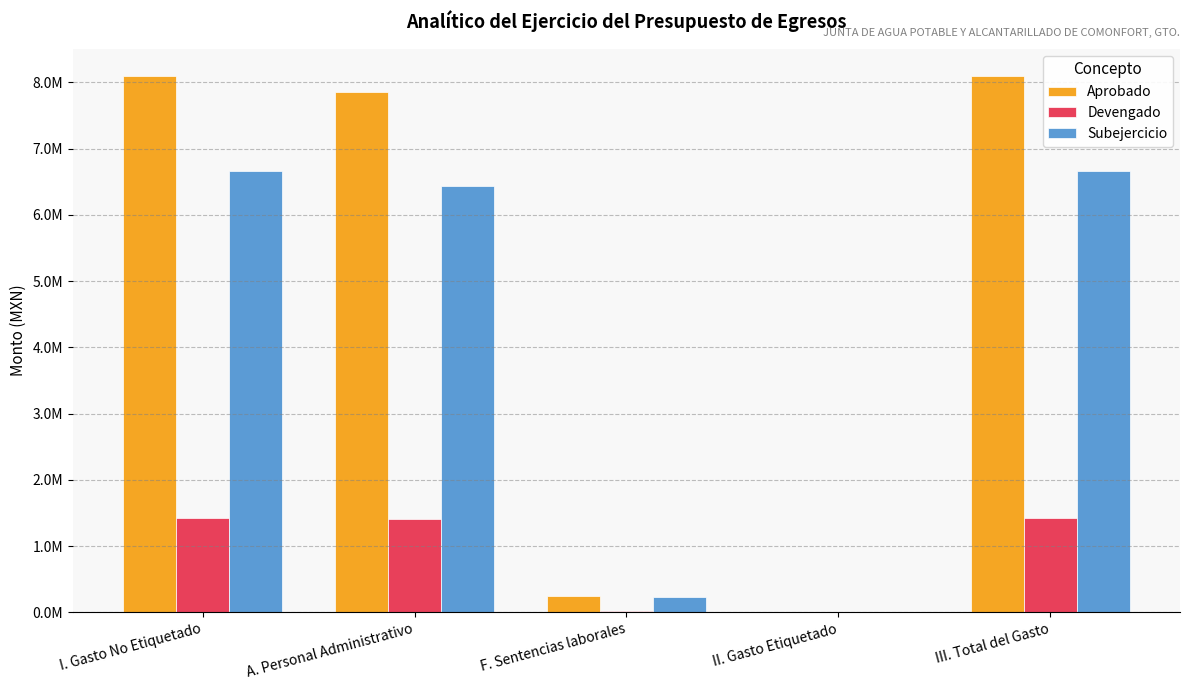

What is the total value across all series at A. Personal Administrativo?

15691427.9